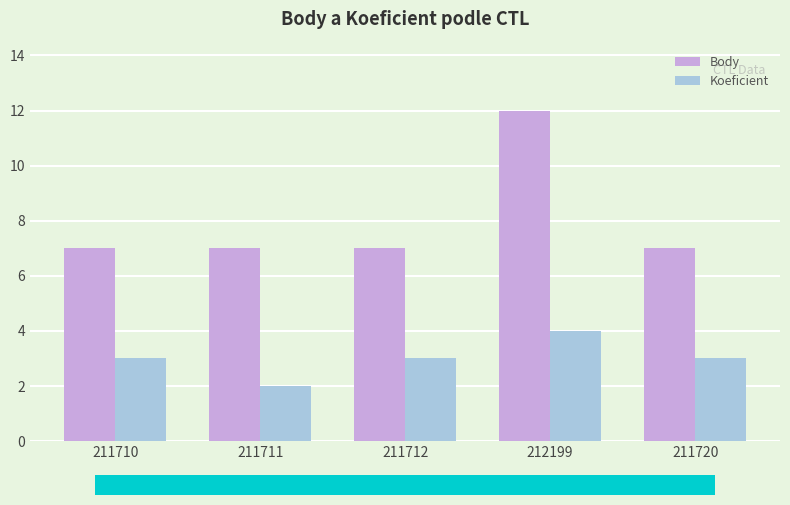

Which series changed the most between 211712 and 212199?

Body